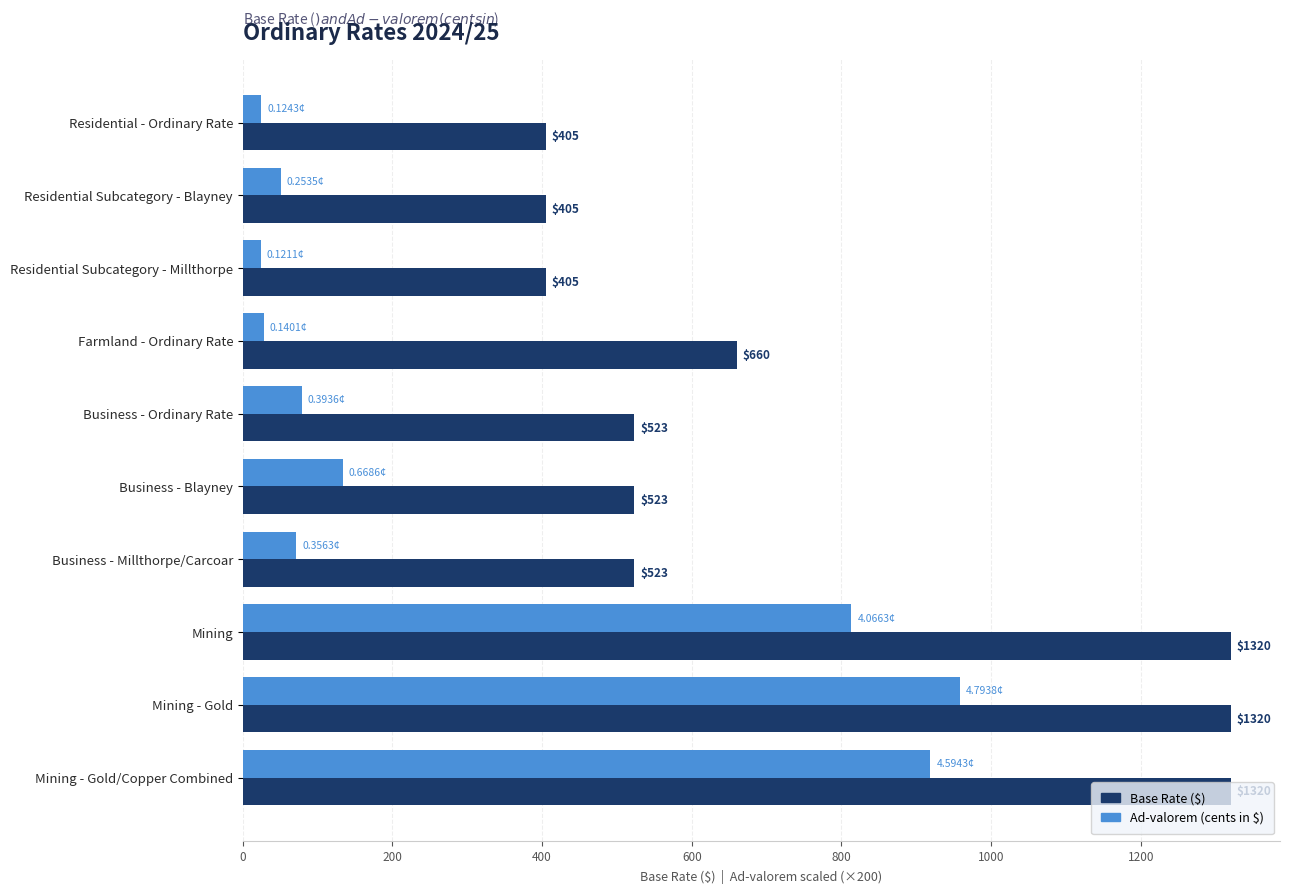

At which category is the sum across all series the highest?

Mining - Gold